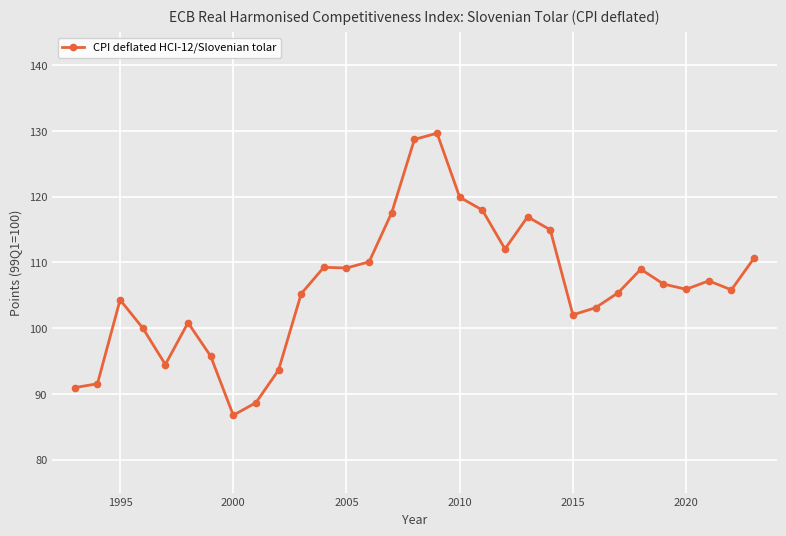

What is the greatest value displayed?

129.6